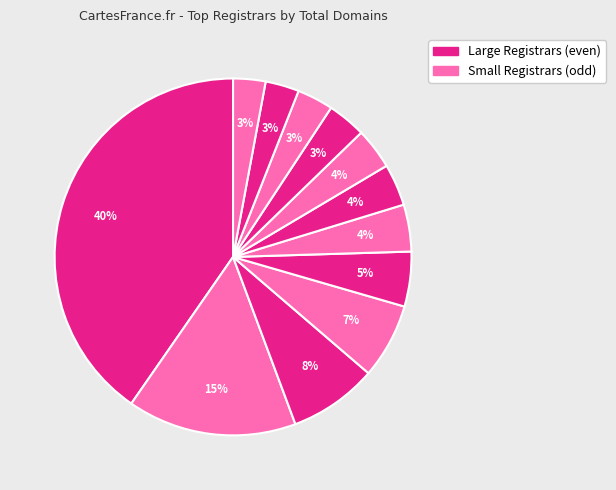

How many slices are in this pie chart?

12